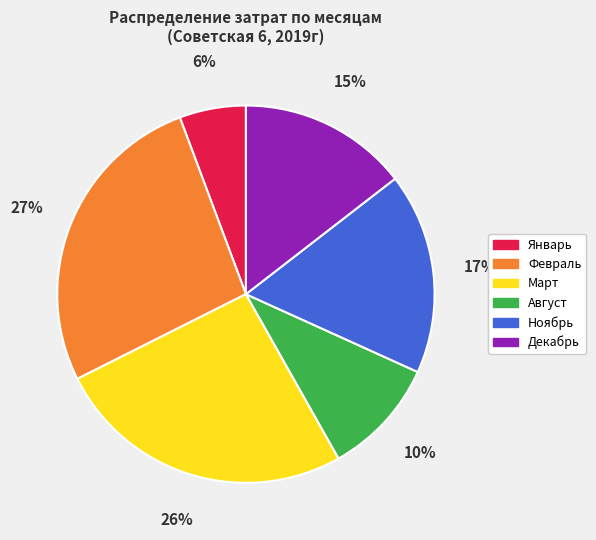

To the nearest percent, what is the difference between the largest and smallest slice percentages?

21%